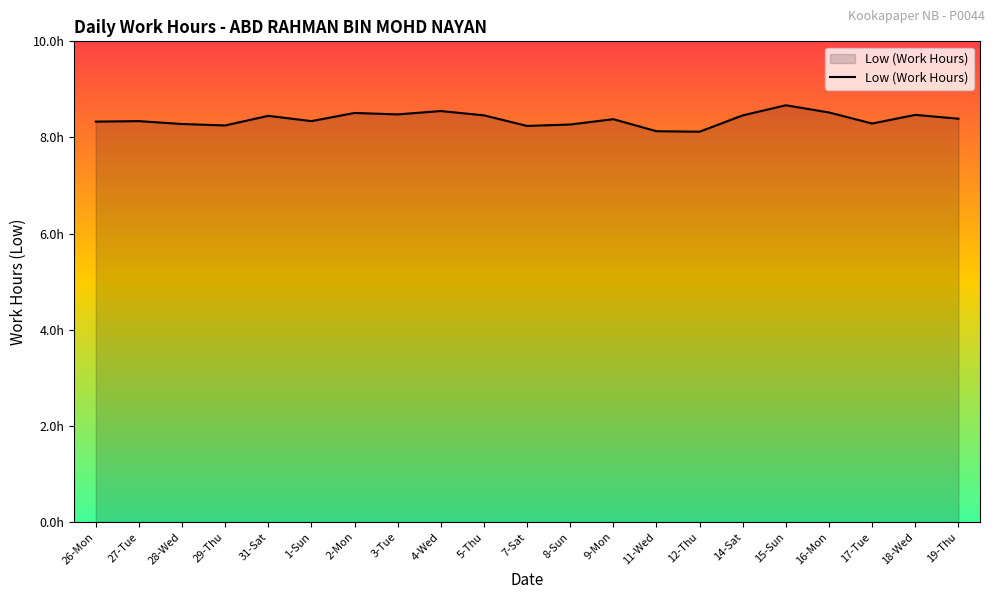

Reading right to left, transcribe all the data shown in this chart.

19-Thu=8.4	18-Wed=8.5	17-Tue=8.3	16-Mon=8.5	15-Sun=8.7	14-Sat=8.5	12-Thu=8.1	11-Wed=8.1	9-Mon=8.4	8-Sun=8.3	7-Sat=8.2	5-Thu=8.5	4-Wed=8.6	3-Tue=8.5	2-Mon=8.5	1-Sun=8.3	31-Sat=8.4	29-Thu=8.2	28-Wed=8.3	27-Tue=8.3	26-Mon=8.3